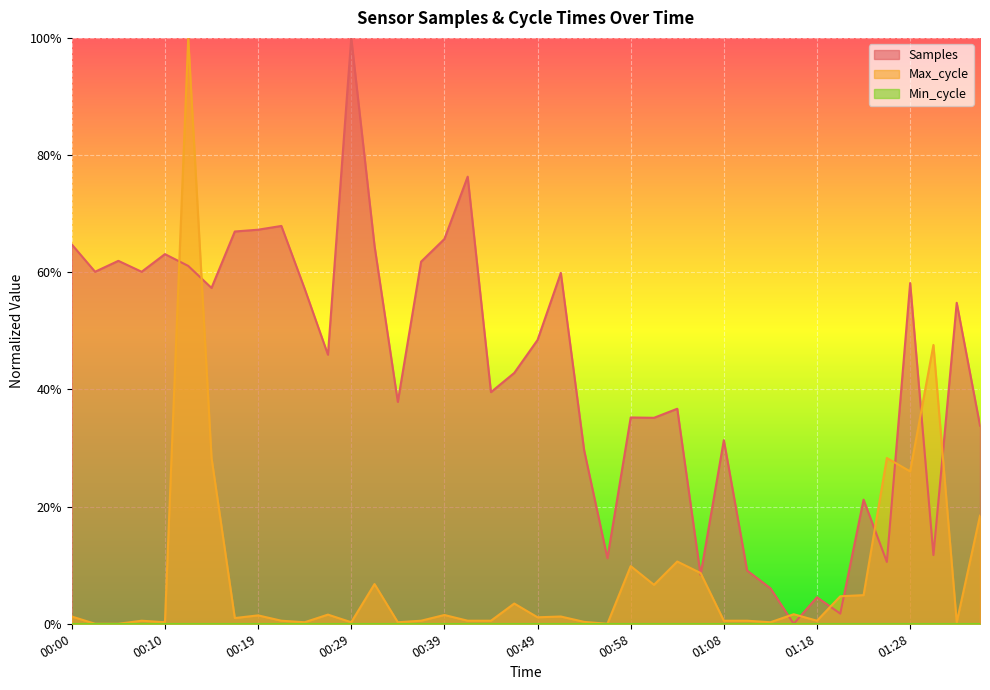

What is the greatest value displayed?

1.0